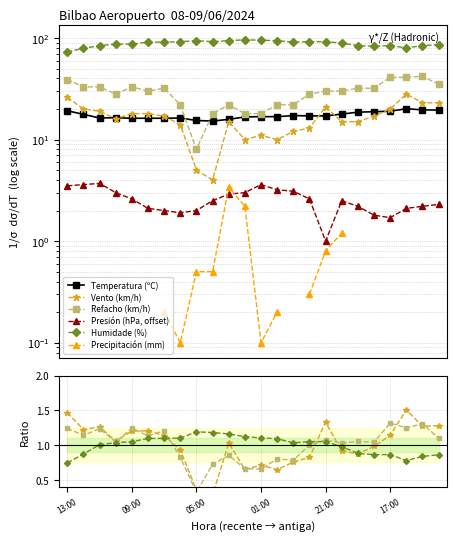

How many values in the Presión (hPa) series are below 2?

4